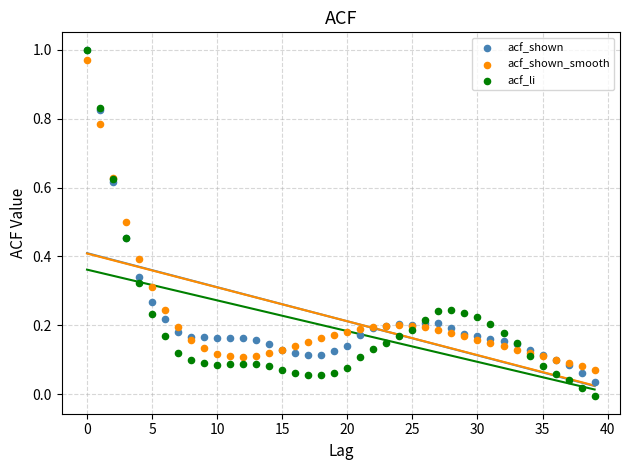

Which series contains the lowest Y value?

acf_li